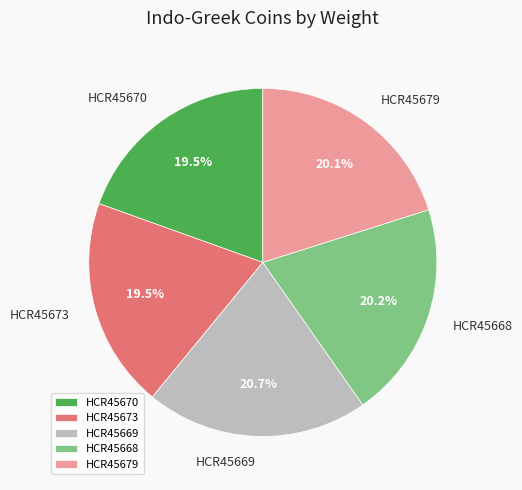

Which has a higher value, HCR45673 or HCR45668?

HCR45668